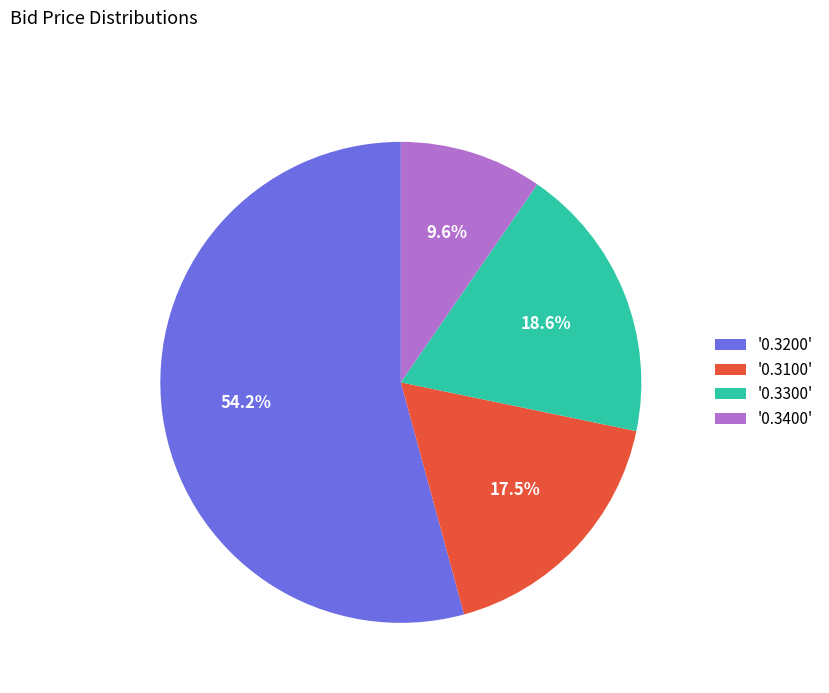

How many slices are in this pie chart?

4